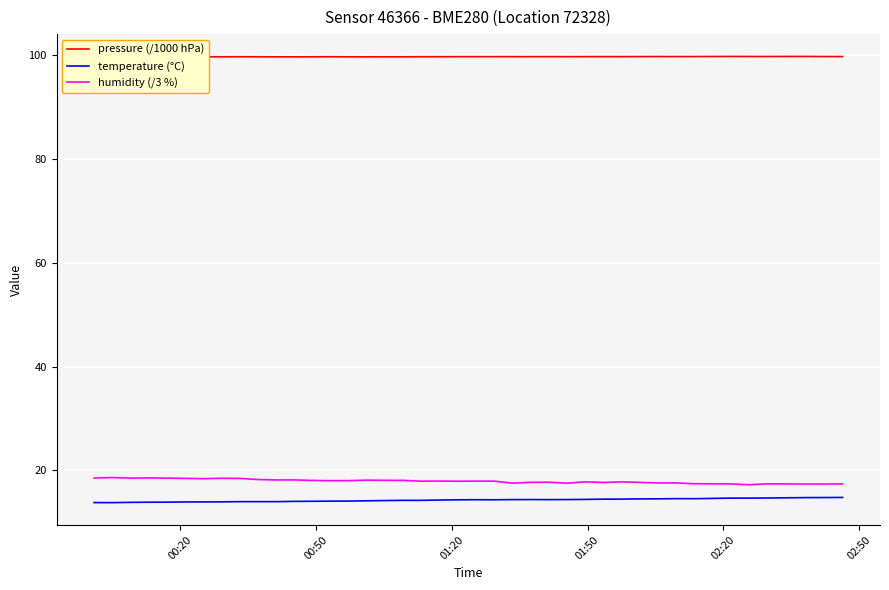

What are all the series names shown in the legend?

pressure (/1000 hPa), temperature (°C), humidity (/3 %)